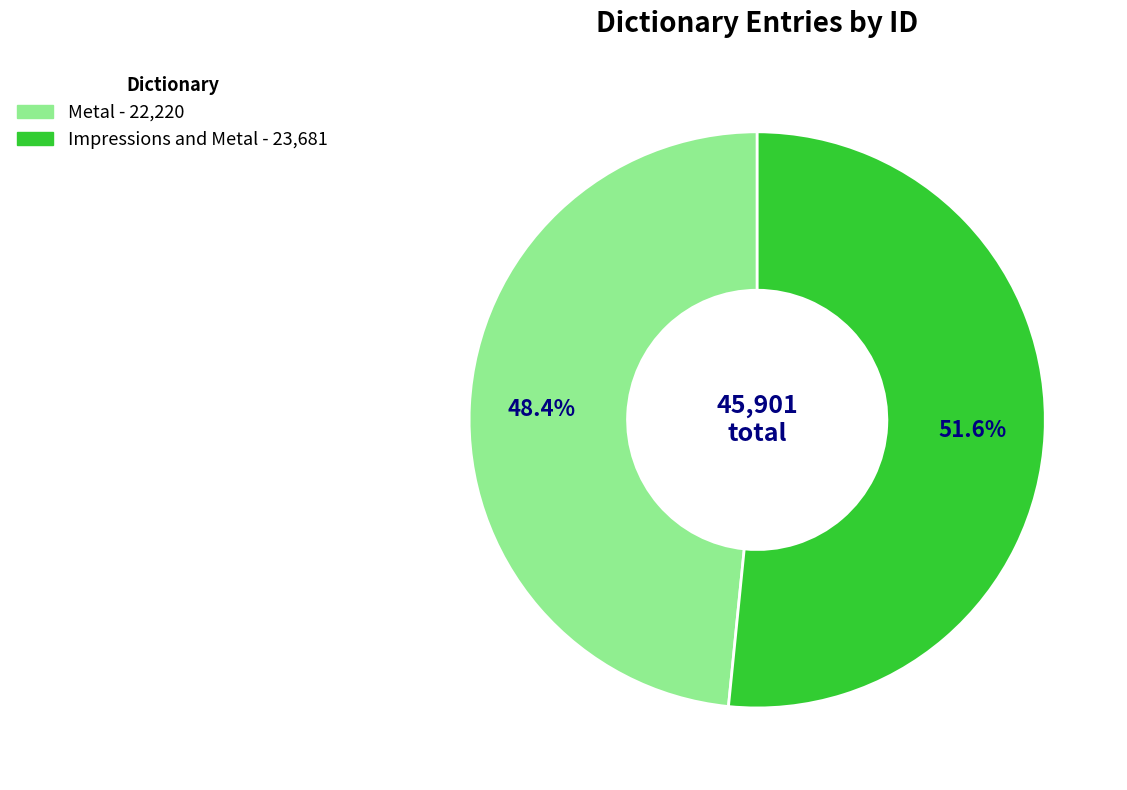

To the nearest percent, what portion does Metal represent?

48%